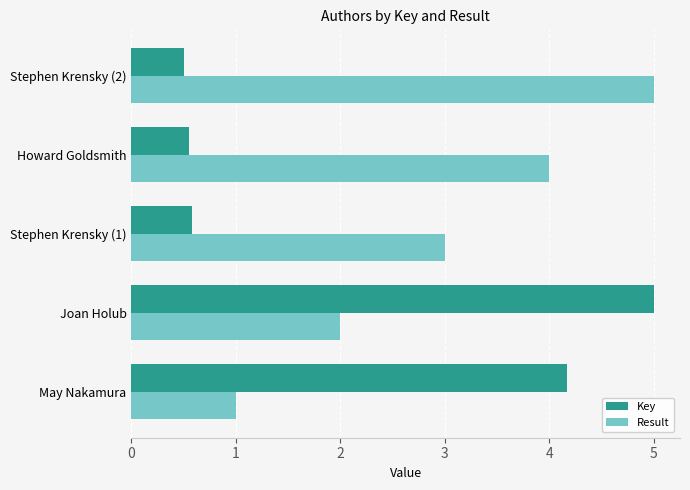

Which series has the largest range (max minus min)?

Key